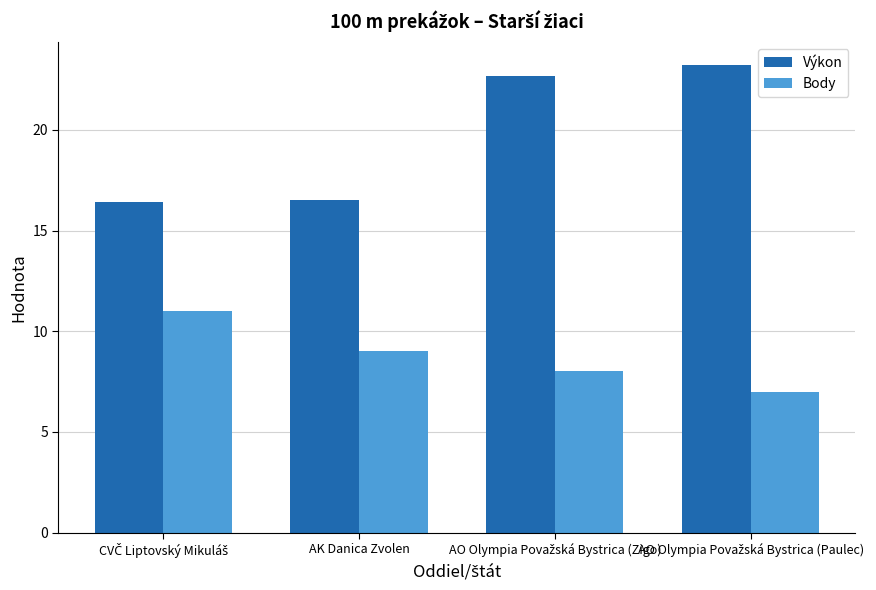

What is the value of the Body bar at the 3rd from the left?

8.0